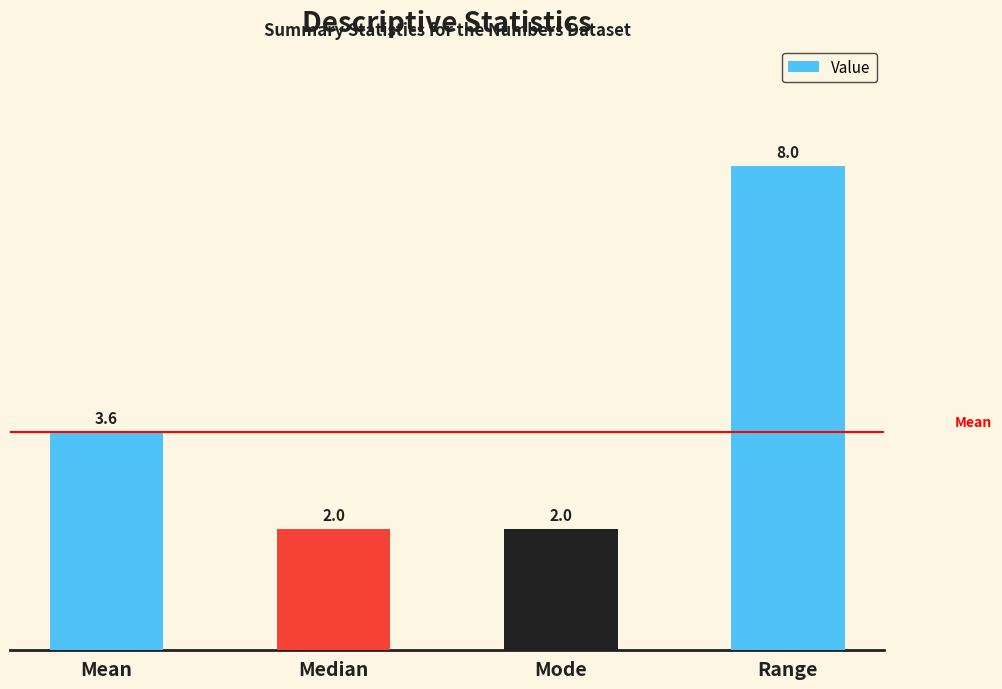

What is the minimum value shown in the chart?

2.0